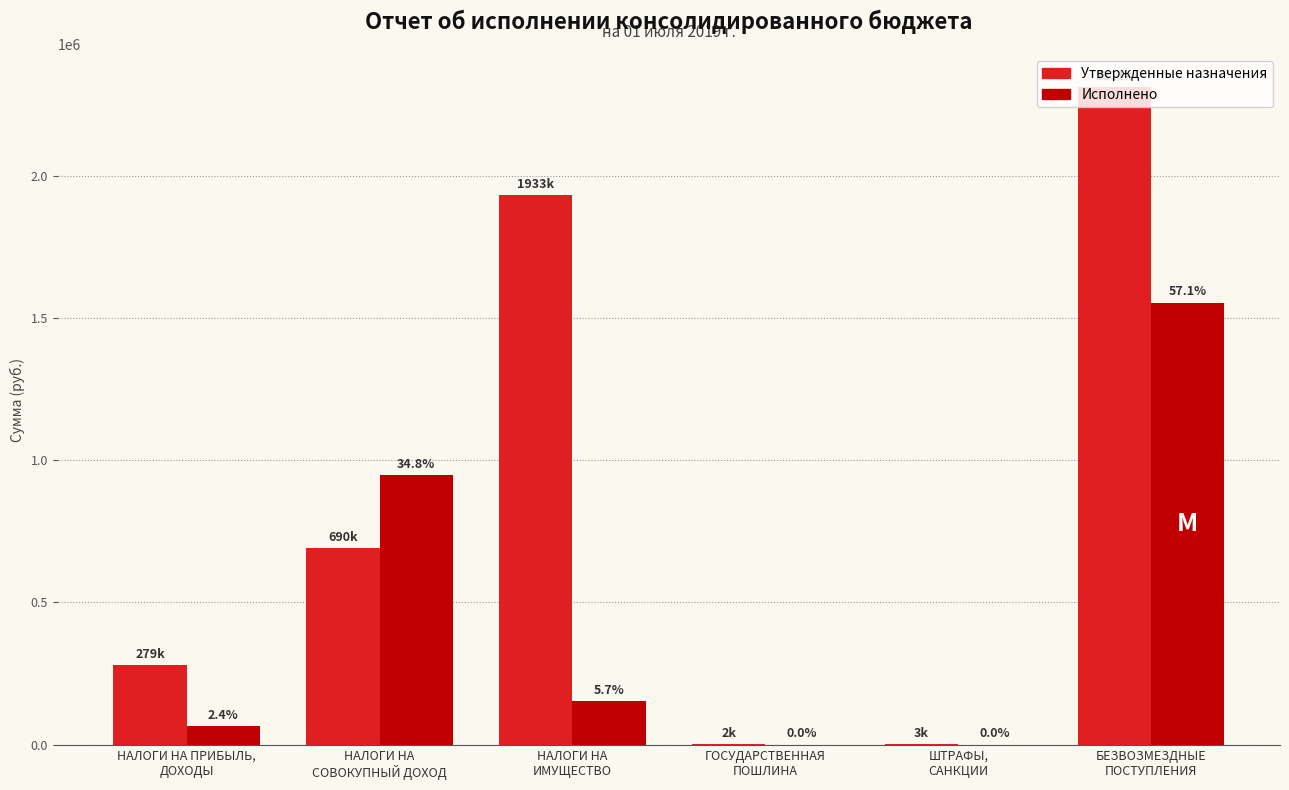

What are all the series names shown in the legend?

Утвержденные назначения, Исполнено